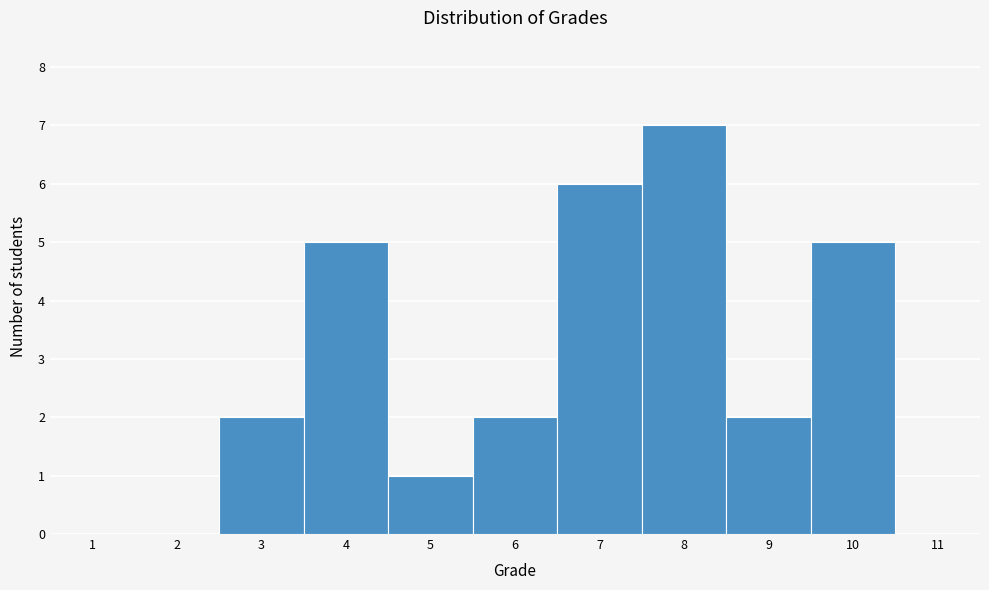

Reading left to right, list every bar in this chart as the range it spans on the x-axis followed by its height. The values are not printed on the chart, so give them approximately, as read against the axis.

0.5 to 1.5: 0
1.5 to 2.5: 0
2.5 to 3.5: 2
3.5 to 4.5: 5
4.5 to 5.5: 1
5.5 to 6.5: 2
6.5 to 7.5: 6
7.5 to 8.5: 7
8.5 to 9.5: 2
9.5 to 10.5: 5
10.5 to 11.5: 0